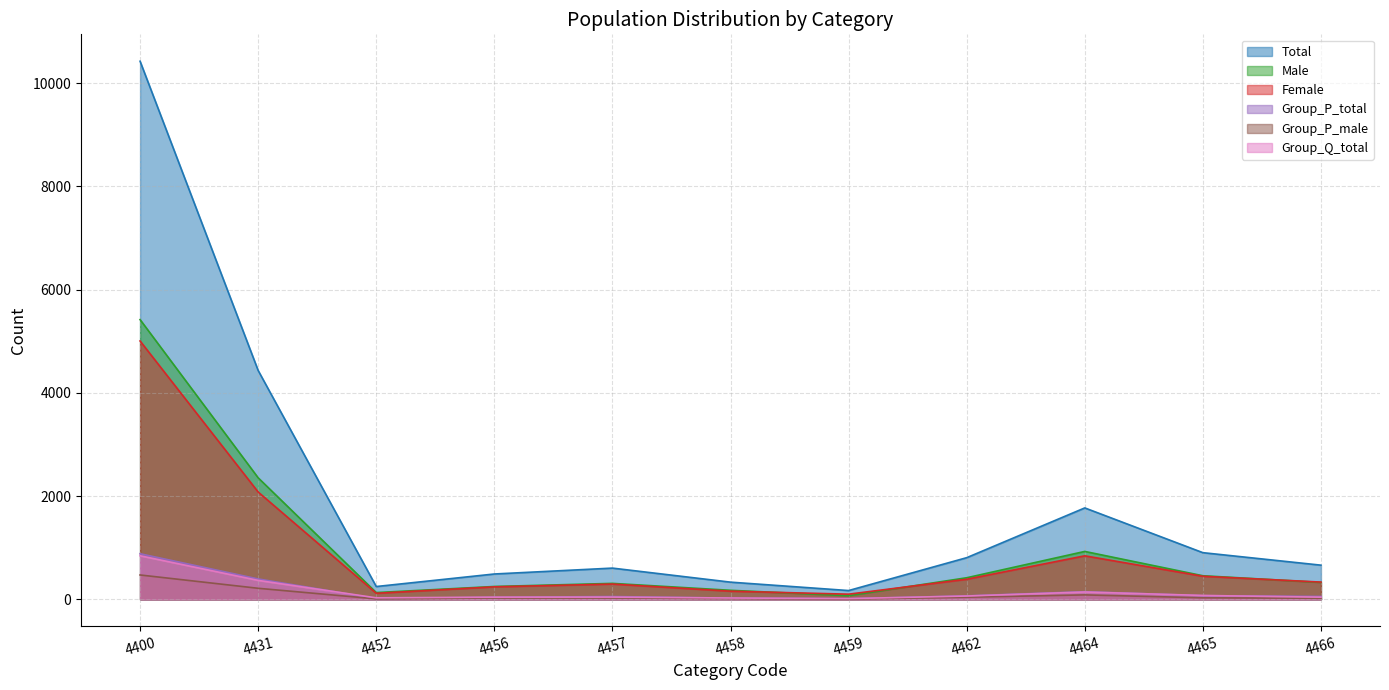

Which series has the largest range (max minus min)?

Total